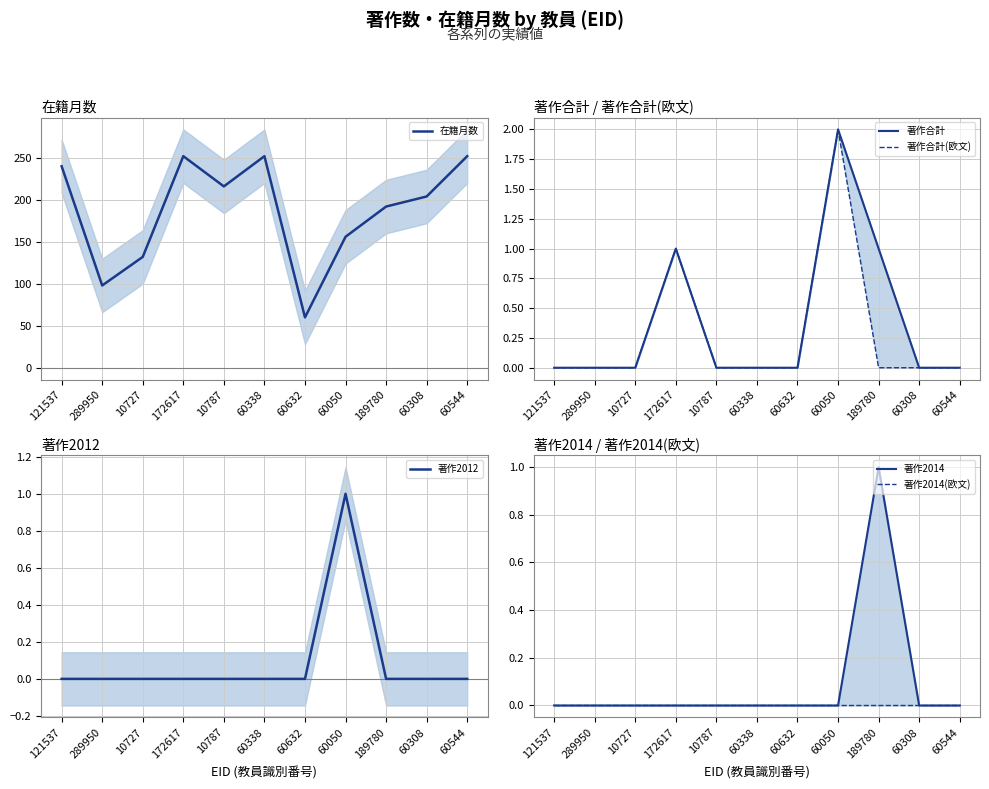

How many lines are shown in the chart?

6